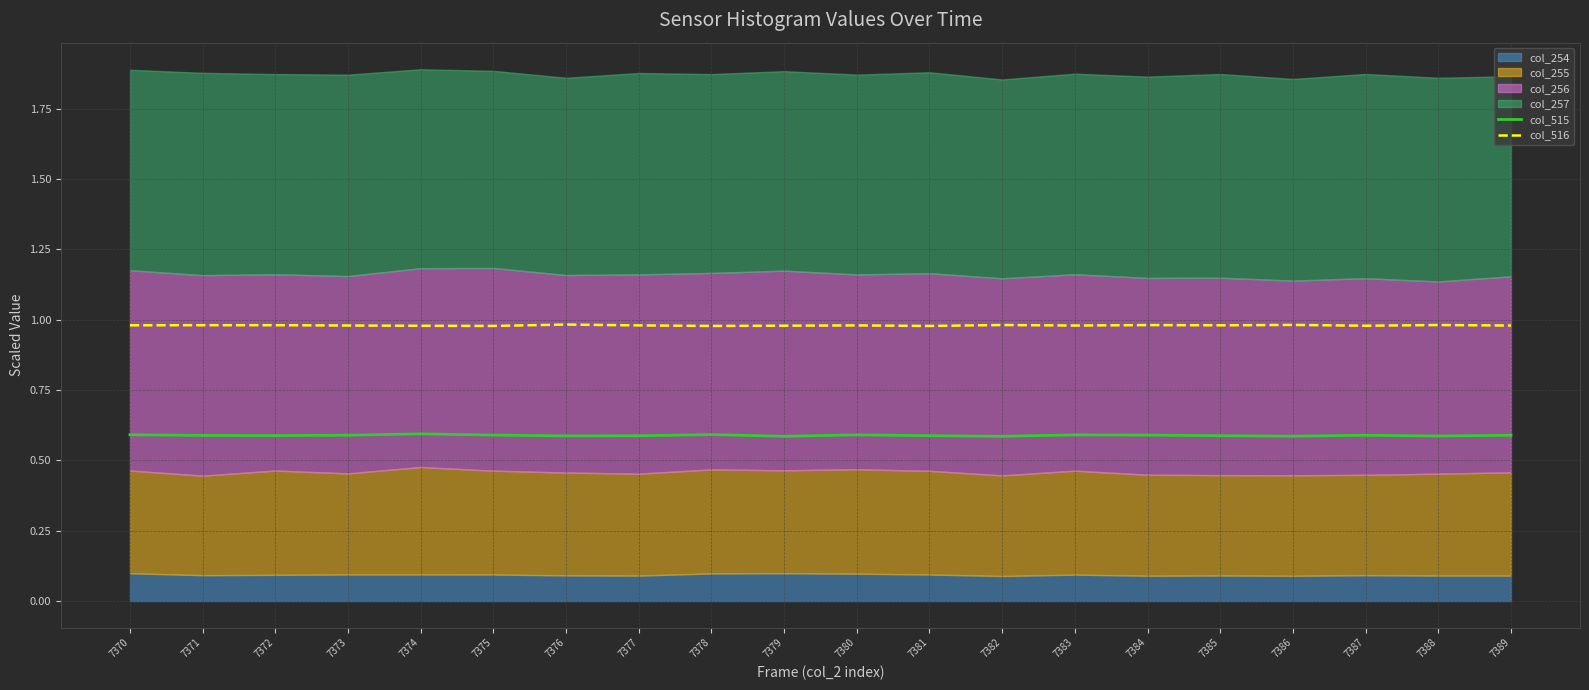

What is the value of the col_515 point at the 14th from the left?

0.6